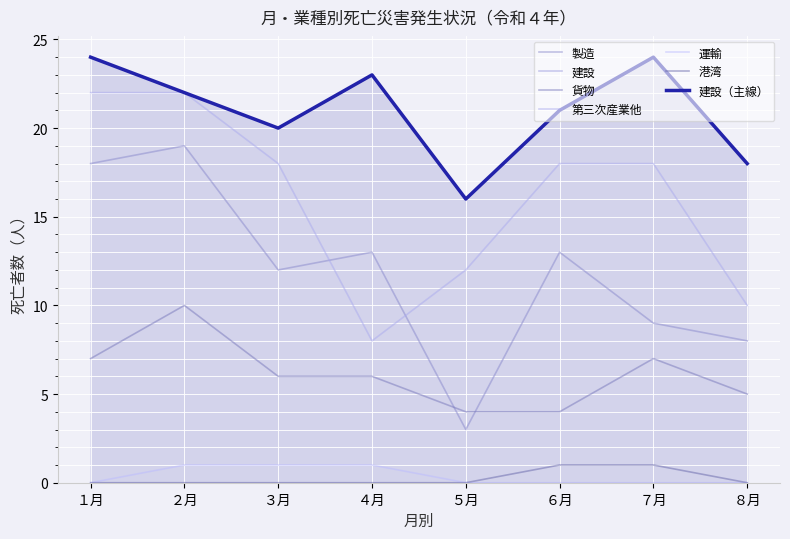

True or false: 製造 and 港湾 cross at least once.

False